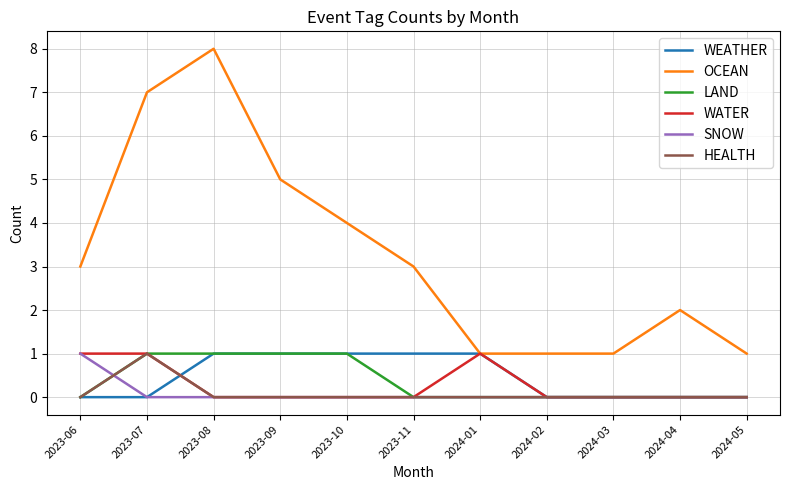

True or false: OCEAN and LAND intersect in this chart.

False